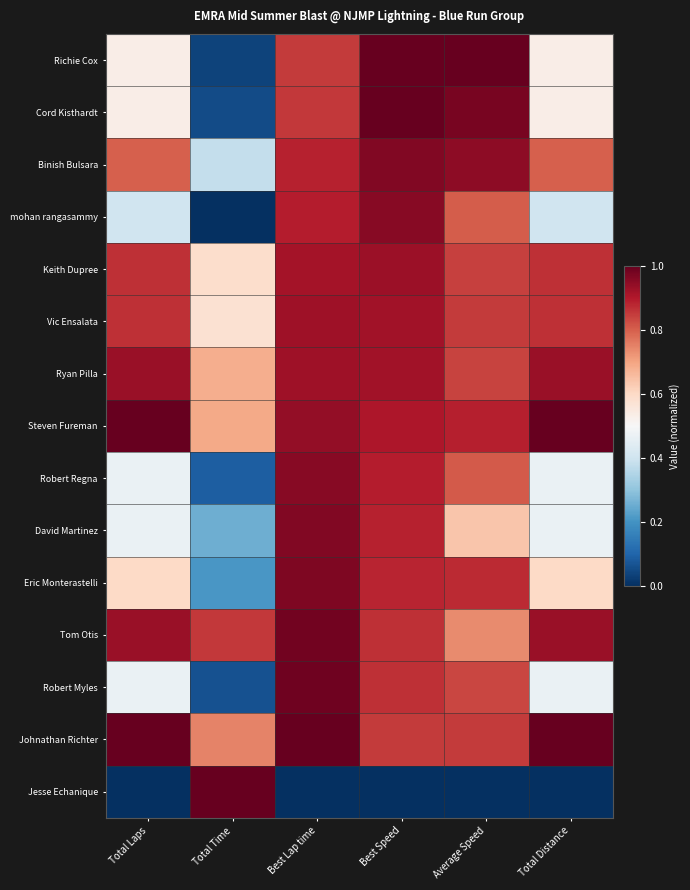

What is the greatest value displayed?

1.0